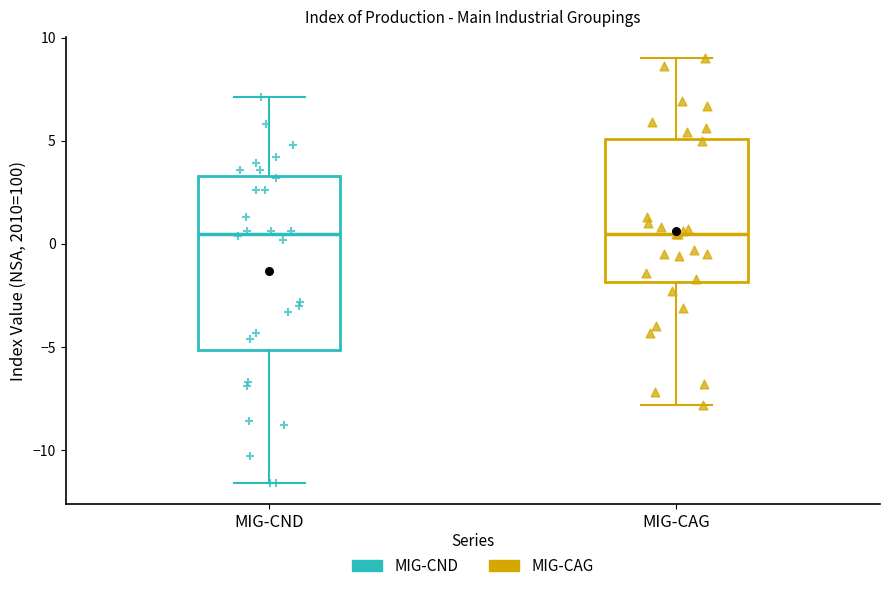

Where does the lower whisker of the box for MIG-CND end on the y-axis? The values are not printed on the chart, so give them approximately, as read against the axis.

-11.5